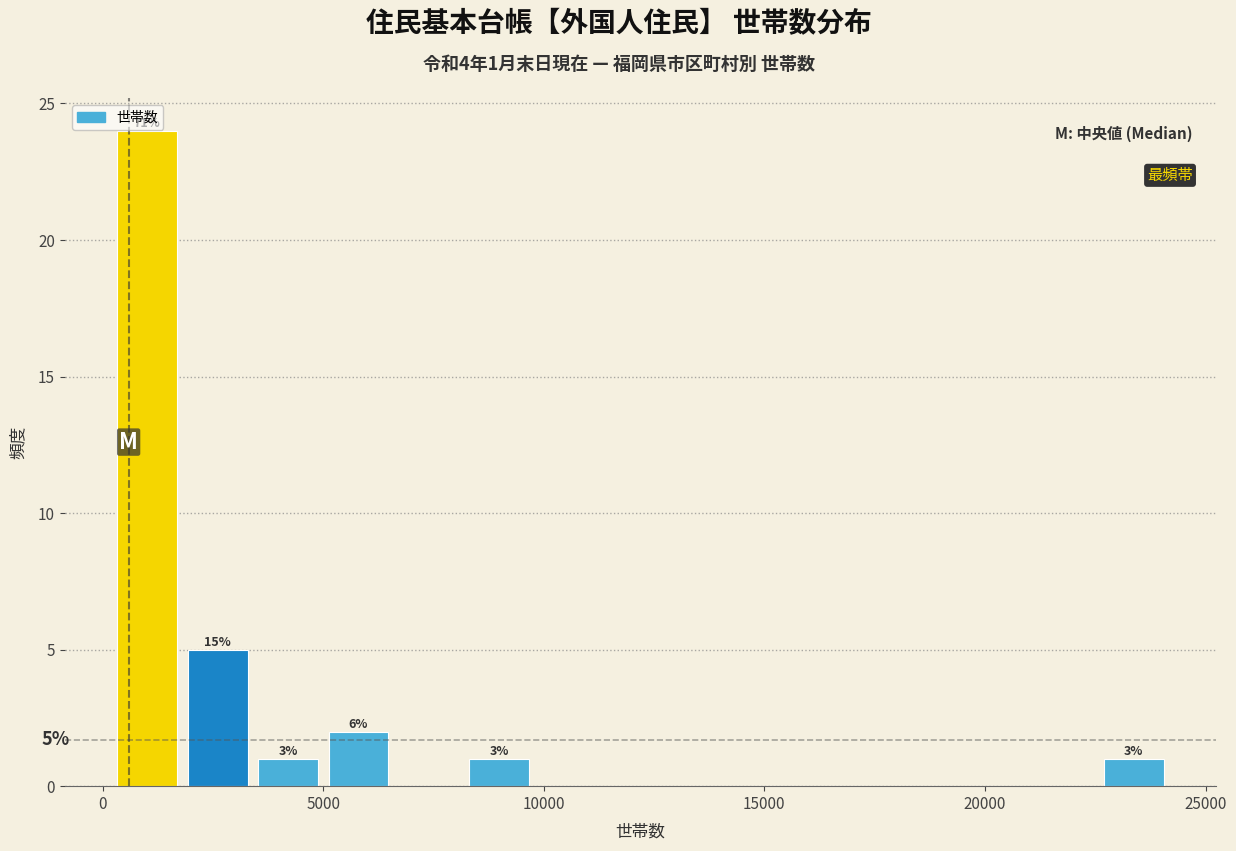

Read against the x-axis, roughly where is the centre of the tallest bar?

1000